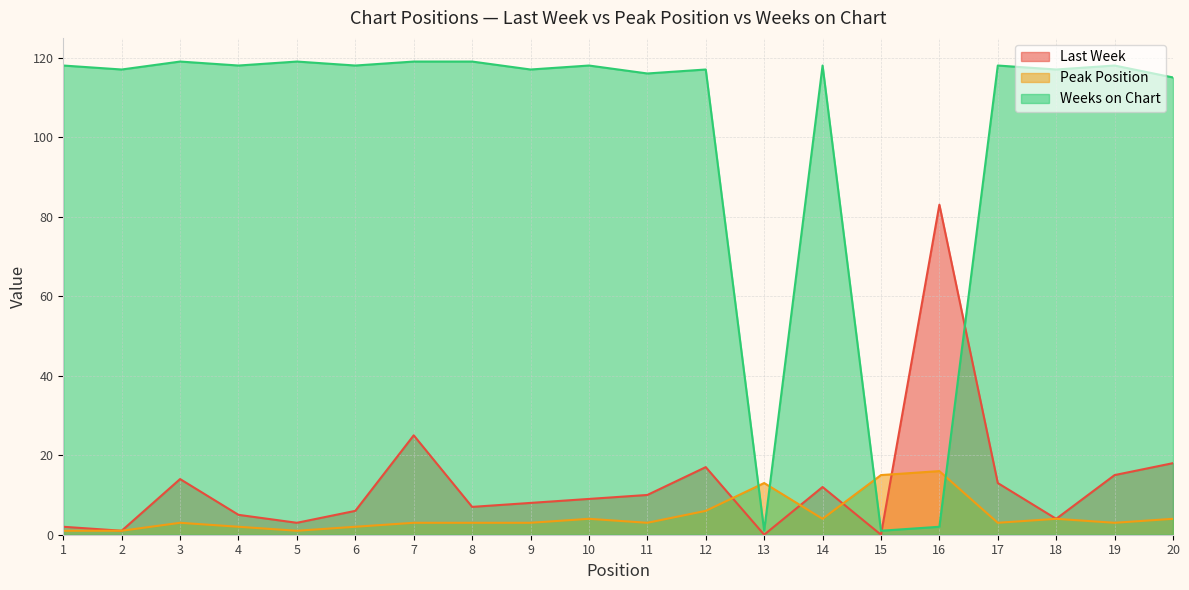

Is it true that Weeks on Chart equals 119 at 7?

True